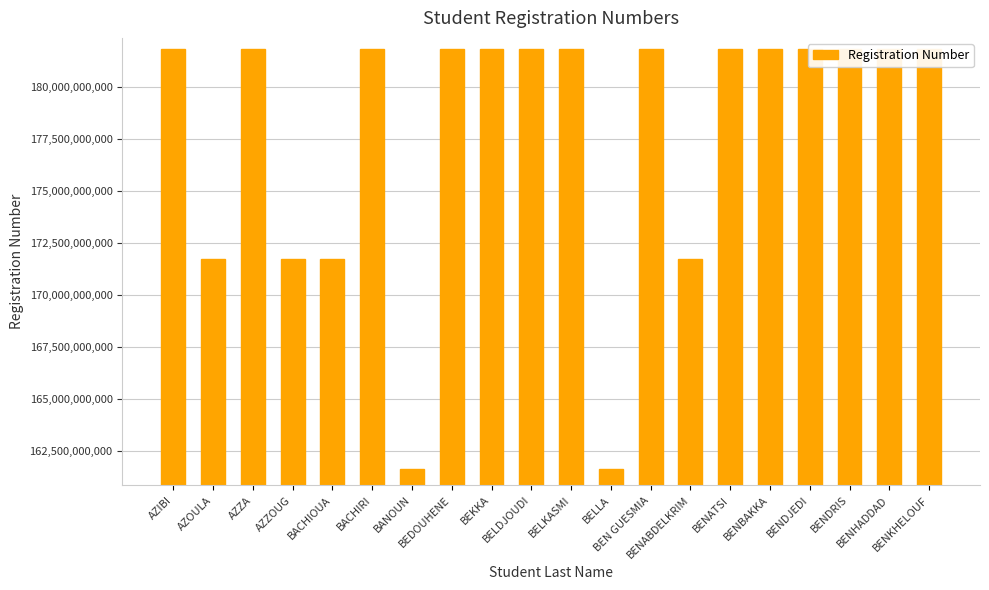

List the labels in order of value, smallest first.

BANOUN, BELLA, AZZOUG, BACHIOUA, BENABDELKRIM, AZOULA, BENHADDAD, BENKHELOUF, AZIBI, BENATSI, BELDJOUDI, BENBAKKA, AZZA, BENDRIS, BEKKA, BELKASMI, BEDOUHENE, BACHIRI, BEN GUESMIA, BENDJEDI